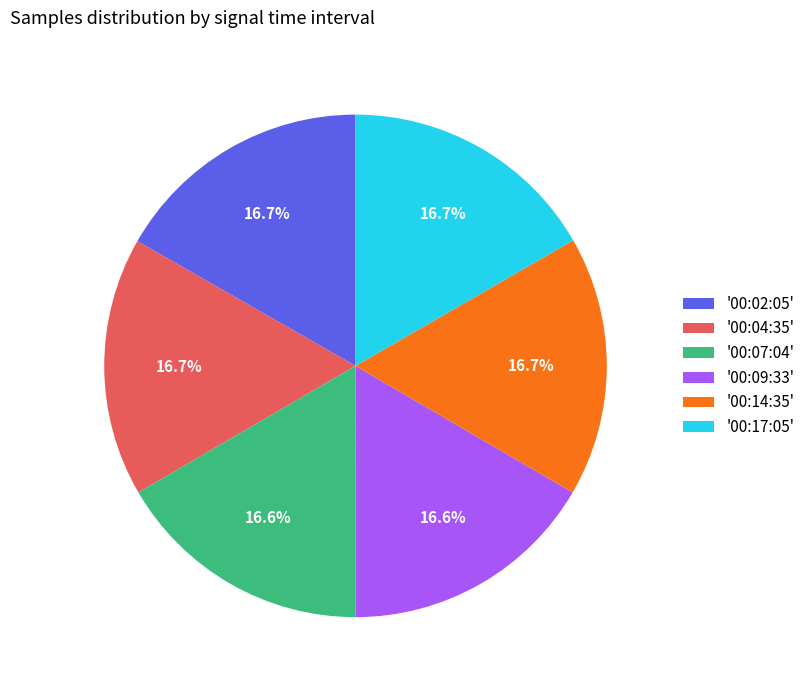

Does '00:17:05' represent more than half of the total?

No